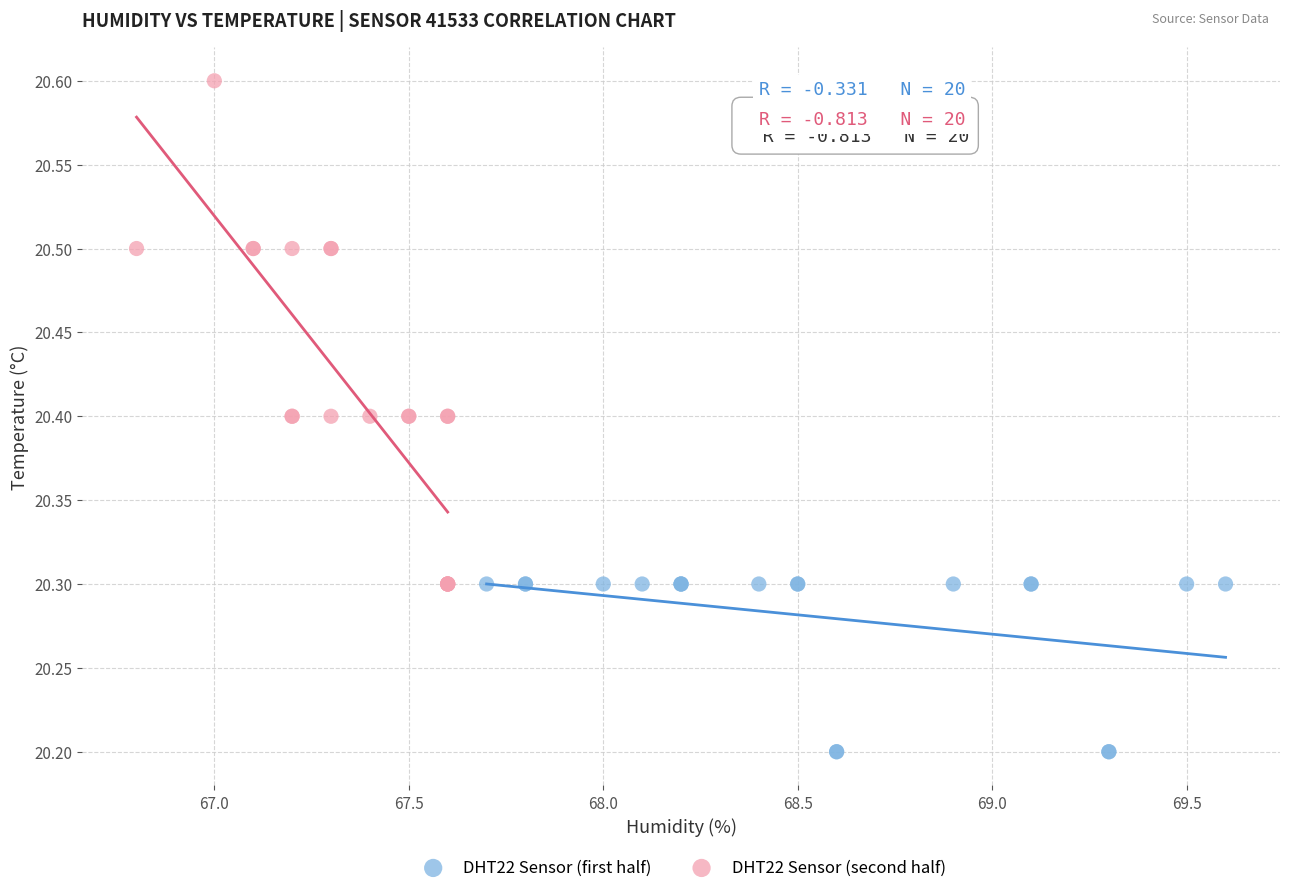

Which series has the largest Y range (max minus min)?

DHT22 Sensor (second half)